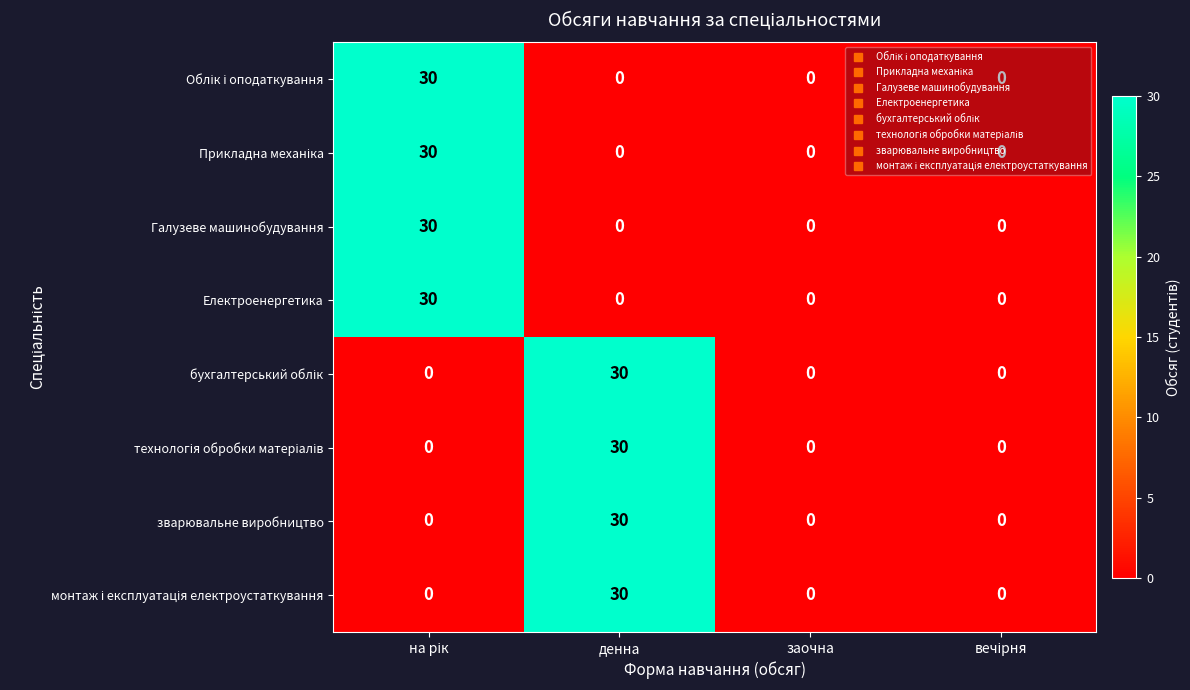

What is the difference between the highest and lowest values at денна?

30